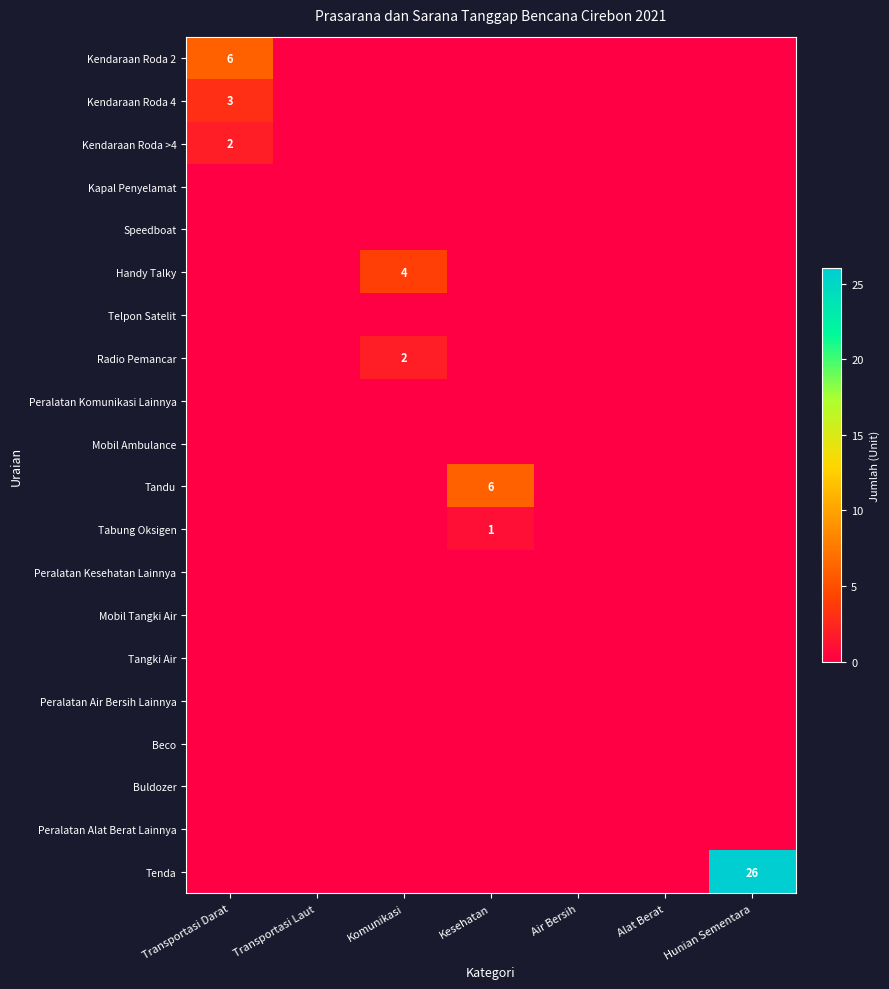

Is it true that Tabung Oksigen equals 1 at Kesehatan?

True